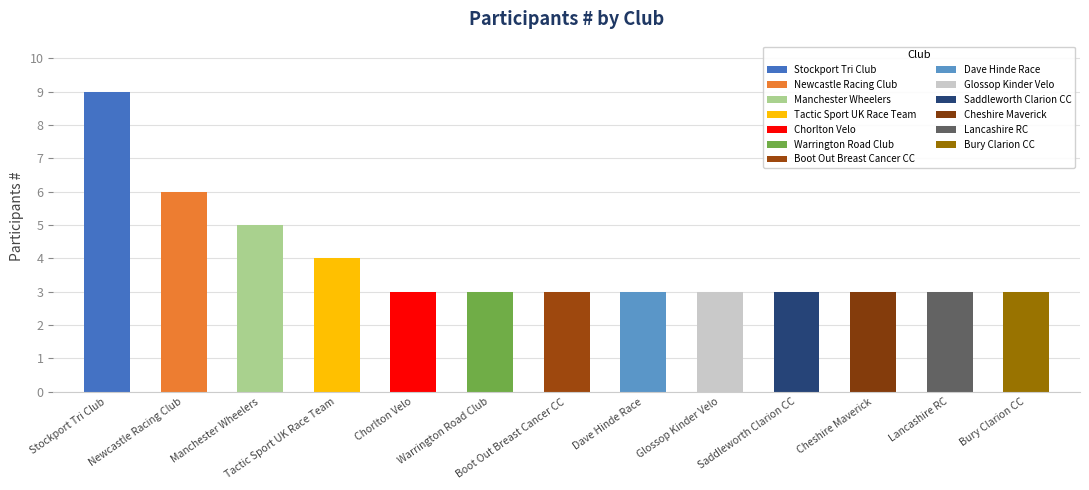

Rank the categories by value from highest to lowest.

Stockport Tri Club, Newcastle Racing Club, Manchester Wheelers, Tactic Sport UK Race Team, Chorlton Velo, Warrington Road Club, Boot Out Breast Cancer CC, Dave Hinde Race, Glossop Kinder Velo, Saddleworth Clarion CC, Cheshire Maverick, Lancashire RC, Bury Clarion CC